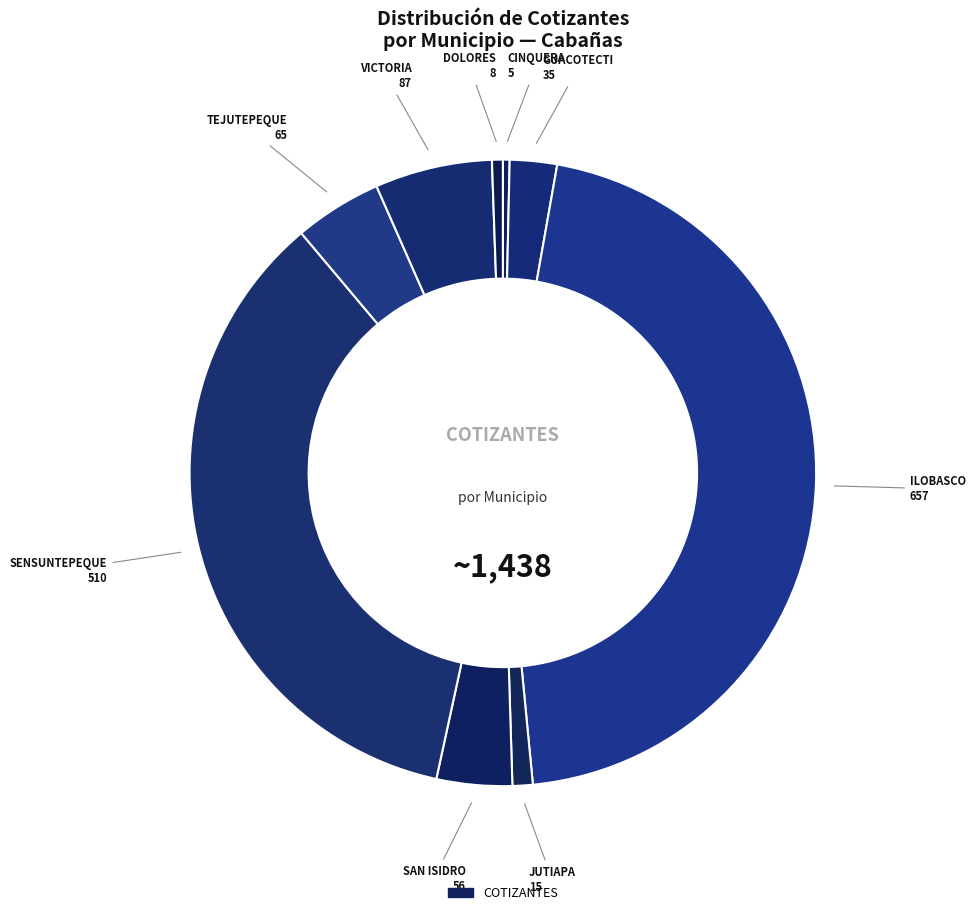

Count the number of slices in the pie.

9